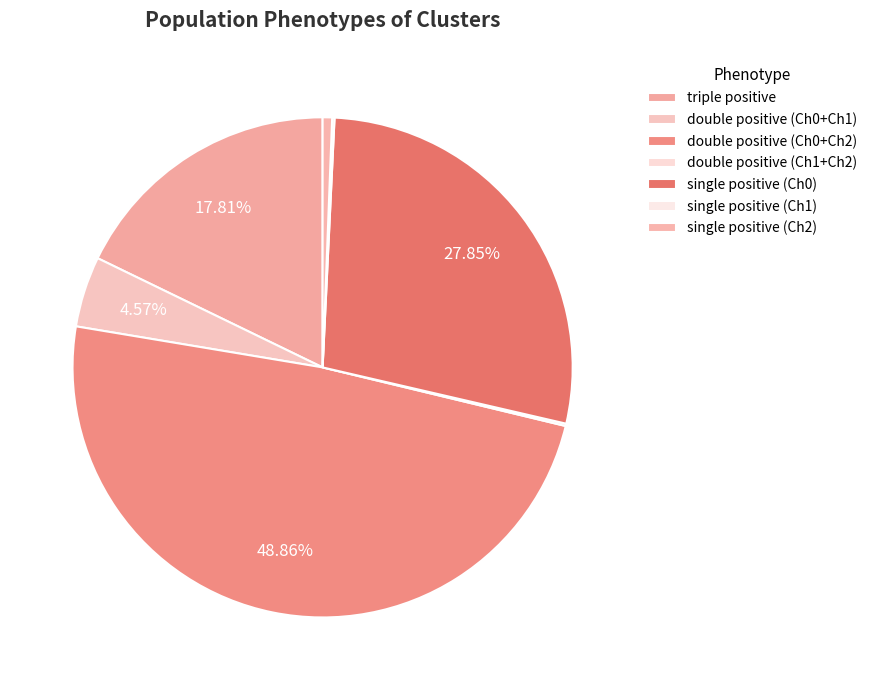

Count the number of slices in the pie.

7